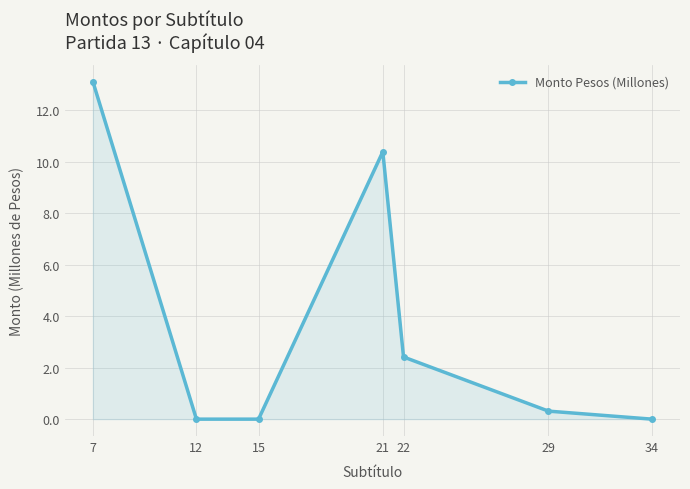

What is the maximum value shown in the chart?

13.1